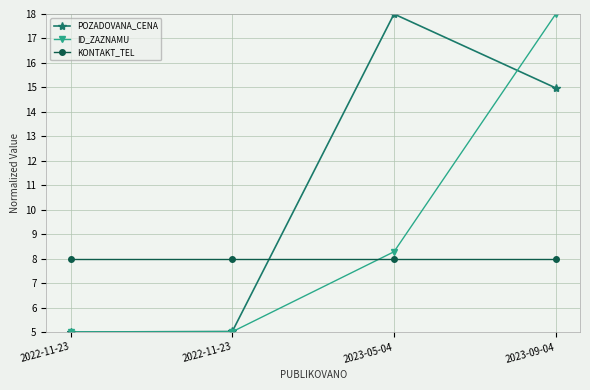

What is the sum of all ID_ZAZNAMU values?

36.3